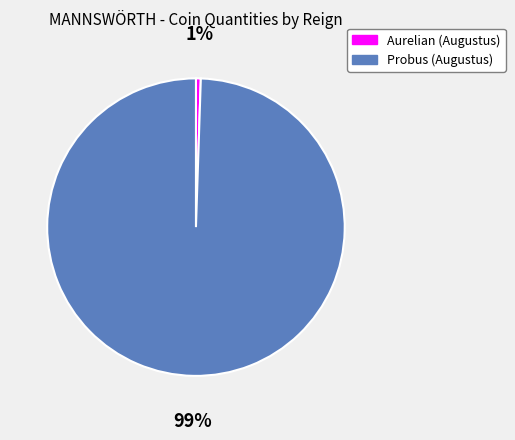

What is the majority slice?

Probus (Augustus)